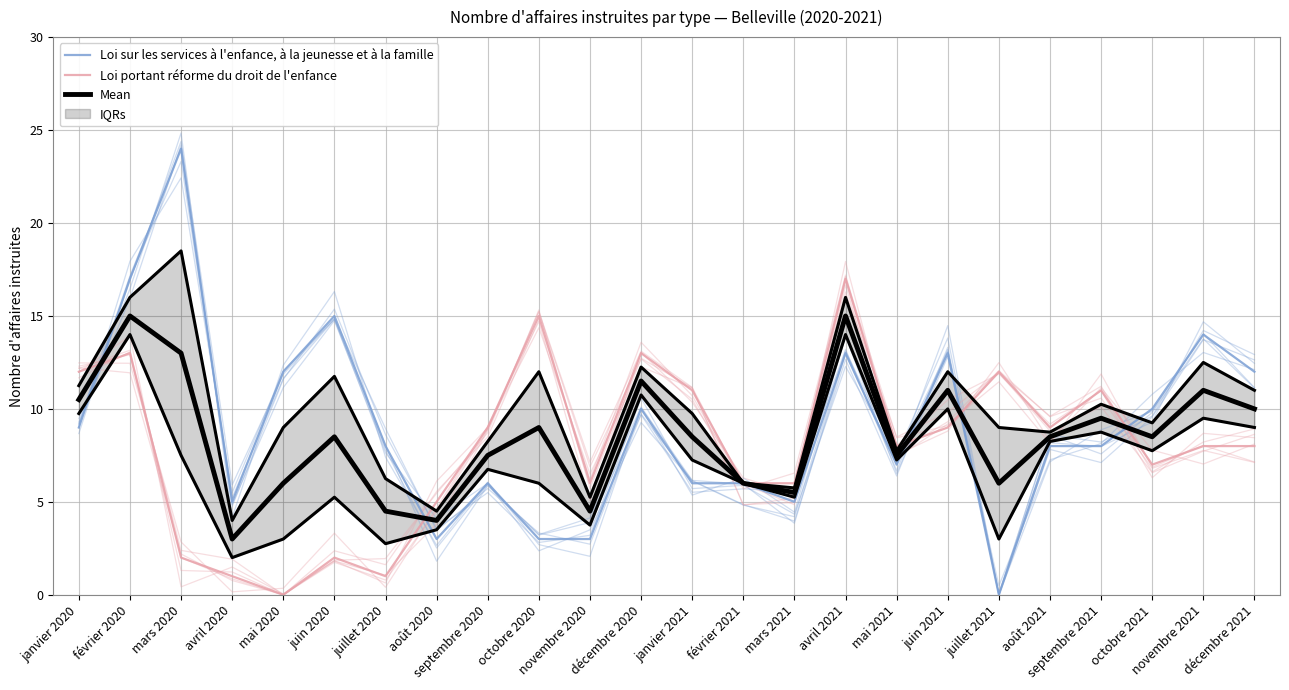

What is the sum of the Loi portant réforme du droit de l'enfance values at août 2020 and octobre 2020?

20.0